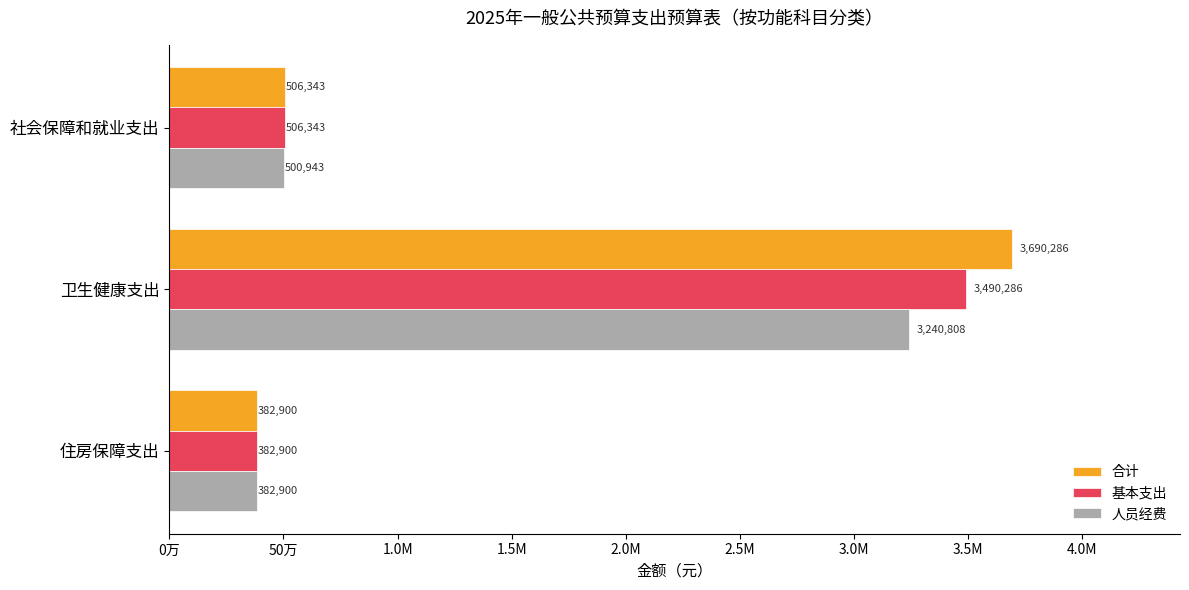

What position from the right is 社会保障和就业支出?

3